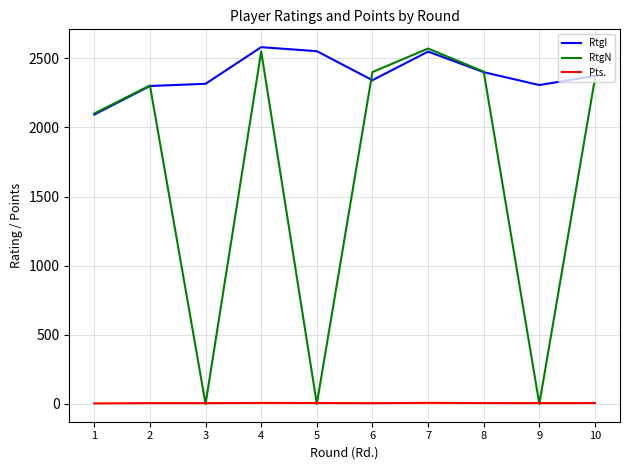

What is the approximate value of RtgI at 4?

2581.0